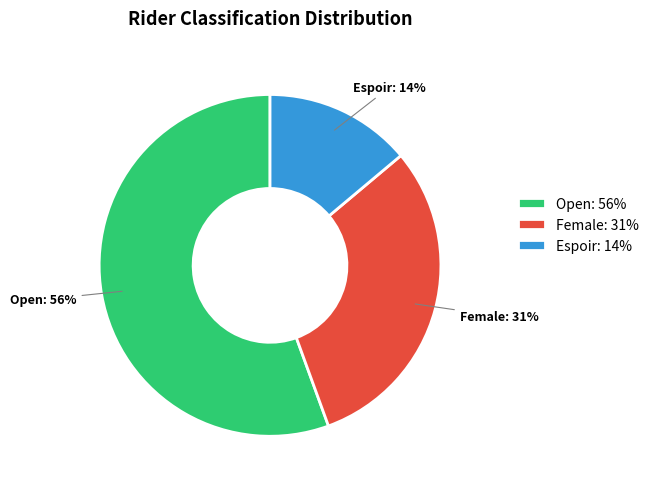

Which has a higher value, Espoir: 14% or Female: 31%?

Female: 31%